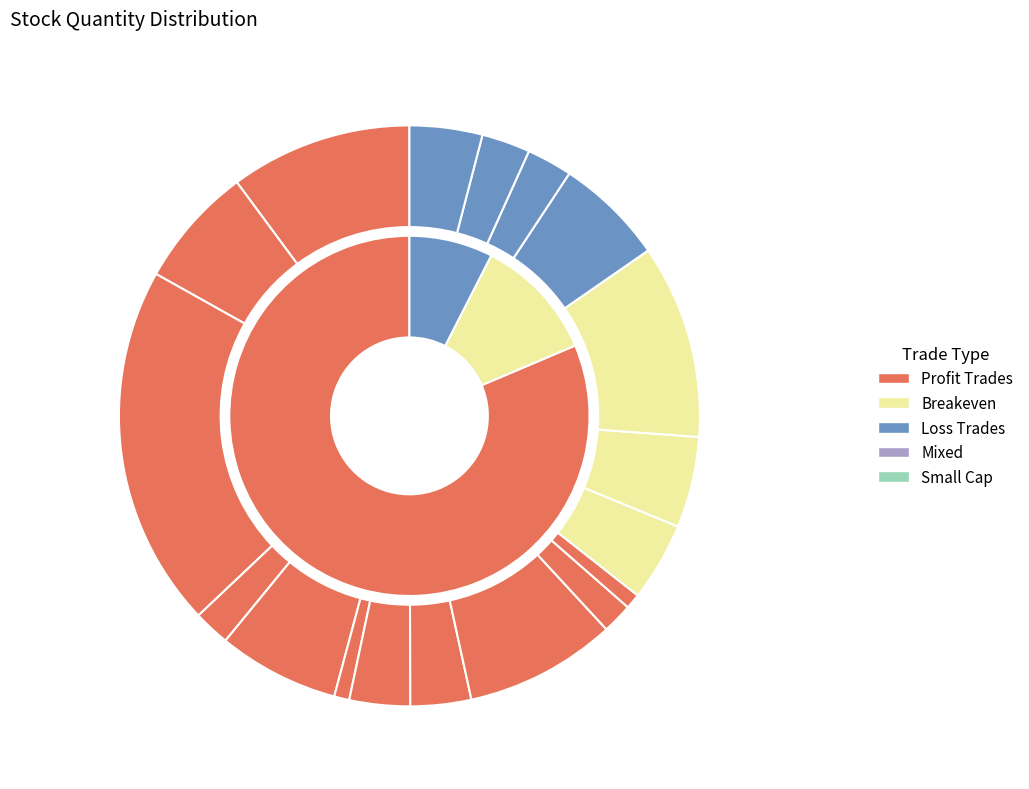

To the nearest percent, what percentage of the pie is RELINFRA?

20%